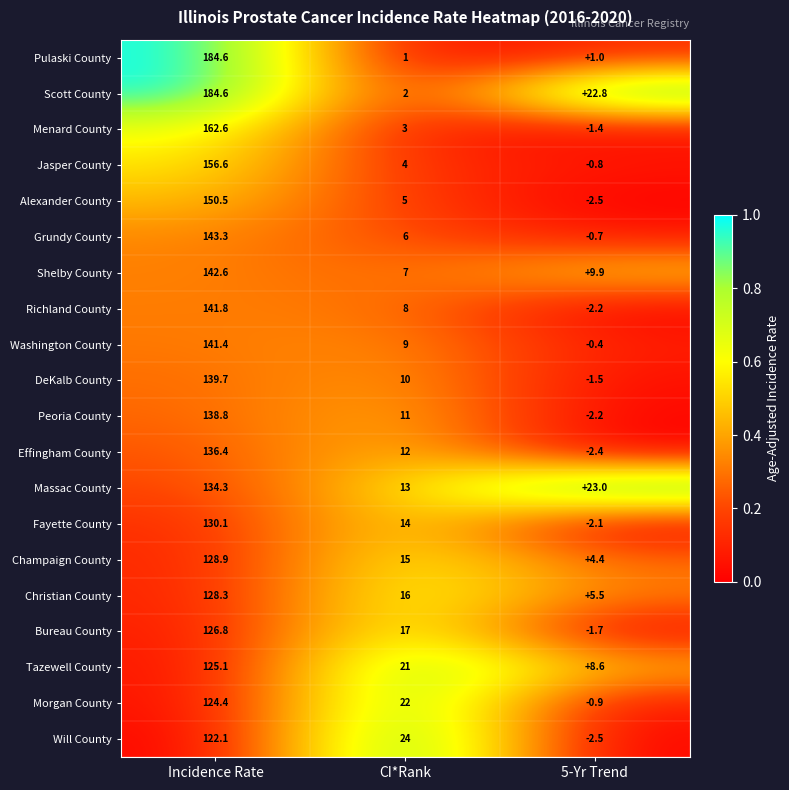

What is the spread (max minus min) of values at CI*Rank?

23.0